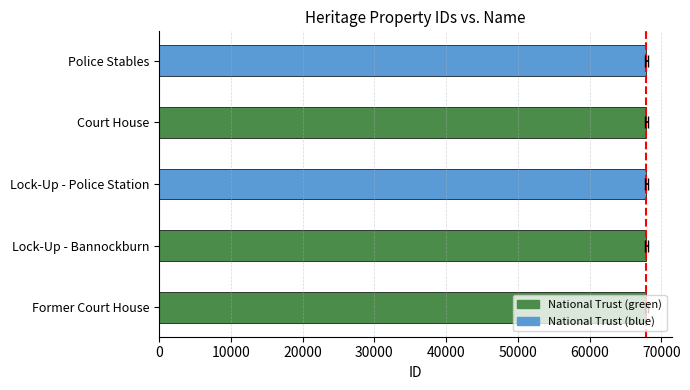

How many bars are there in total?

5